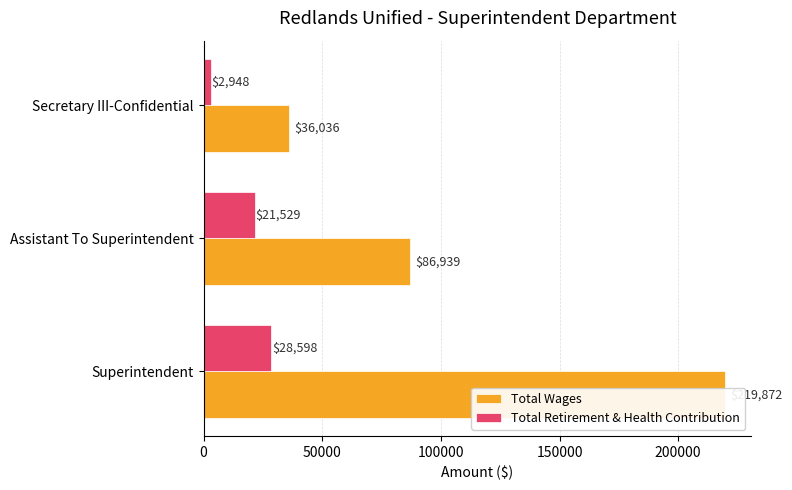

How many categories are shown in the chart?

3